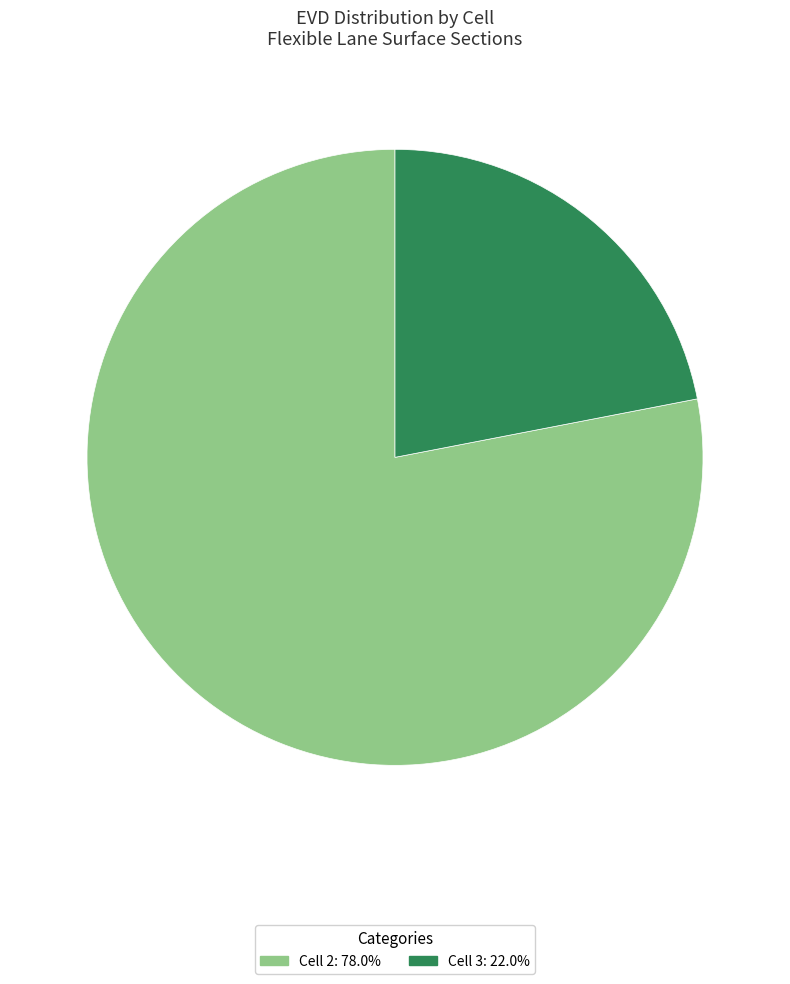

Does any single category account for the majority?

Yes